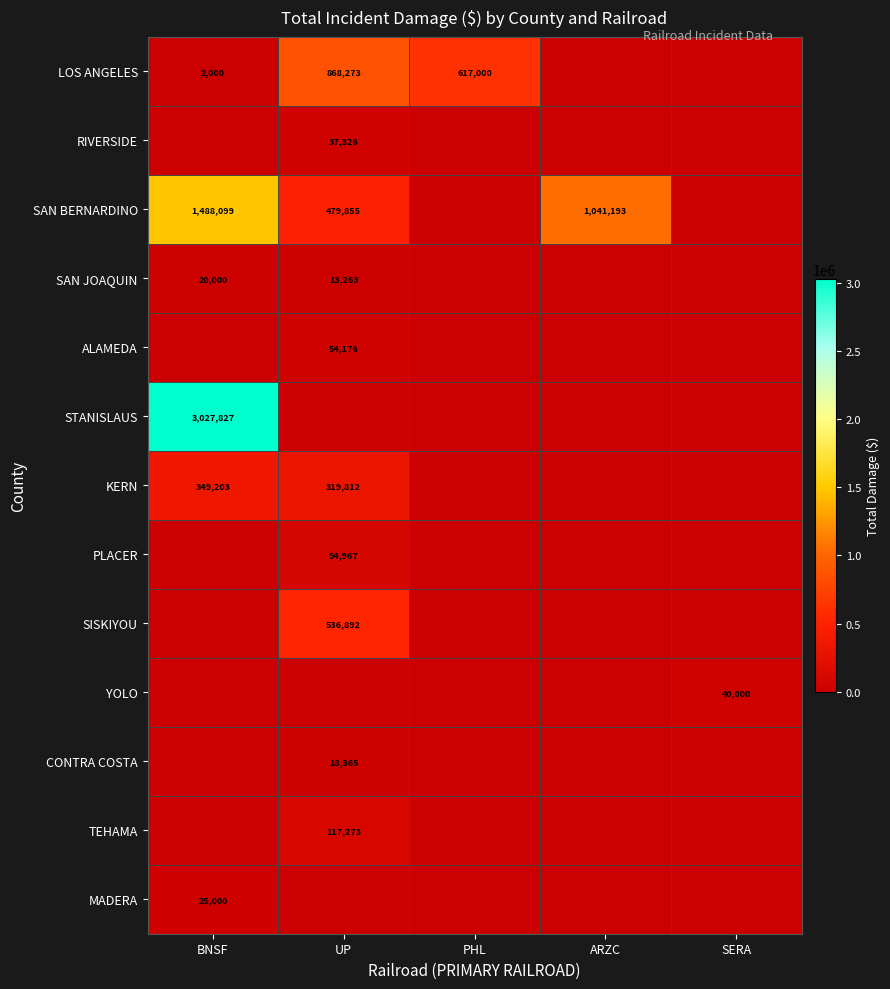

Is the value of YOLO at SERA greater than the value of SAN BERNARDINO at BNSF?

No